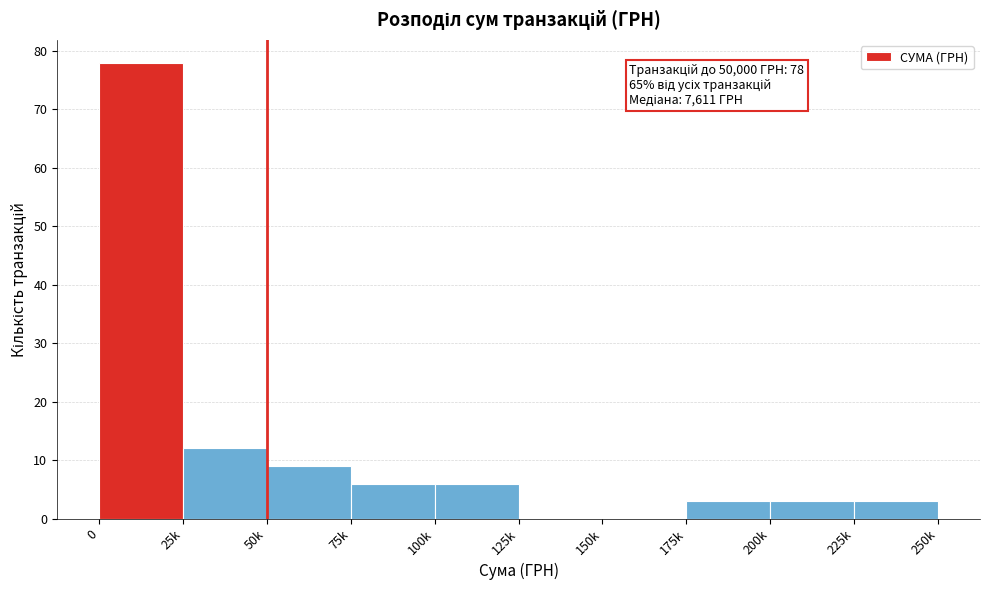

Reading left to right, extract all data points from this chart.

0=78	25k=12	50k=9	75k=6	100k=6	125k=0	150k=0	175k=3	200k=3	225k=3